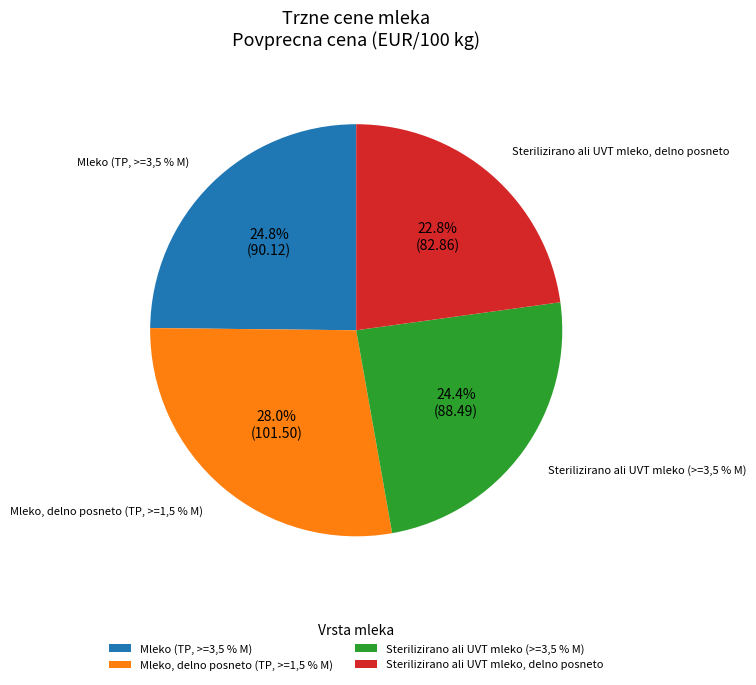

True or false: Sterilizirano ali UVT mleko, delno posneto accounts for 28% of the total.

False